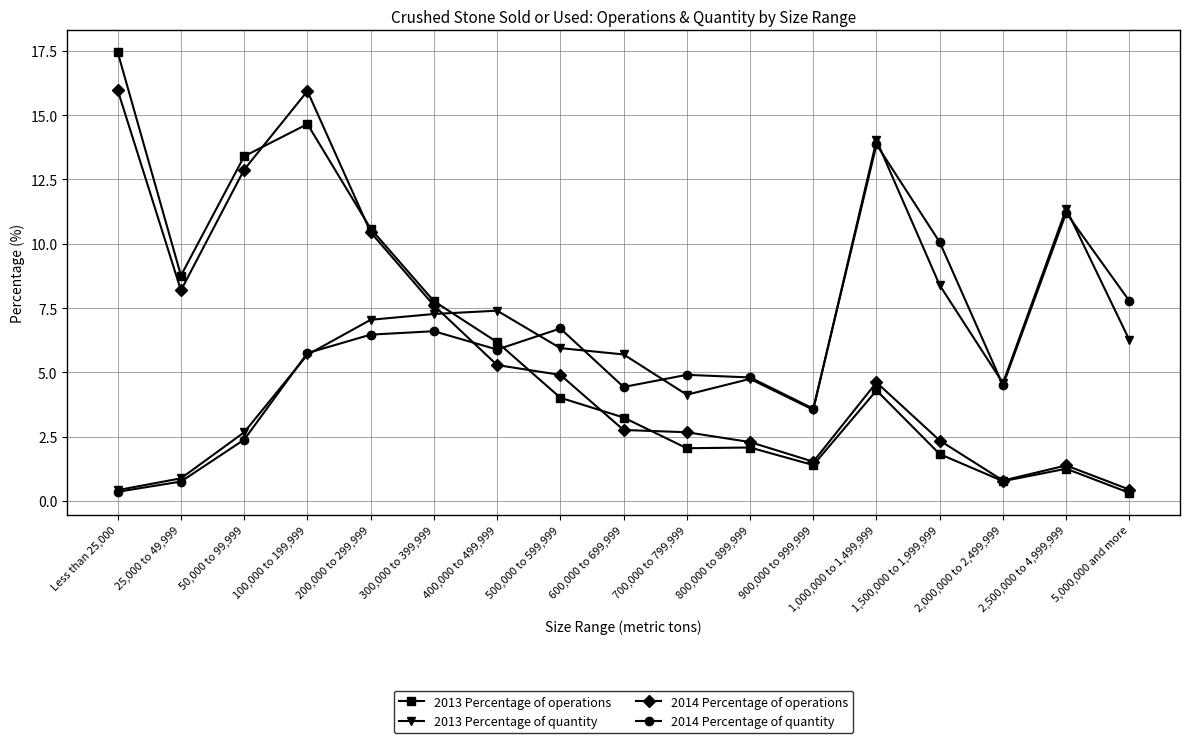

The value of 2014 Percentage of operations at 500,000 to 599,999 is 4.9. True or false?

True